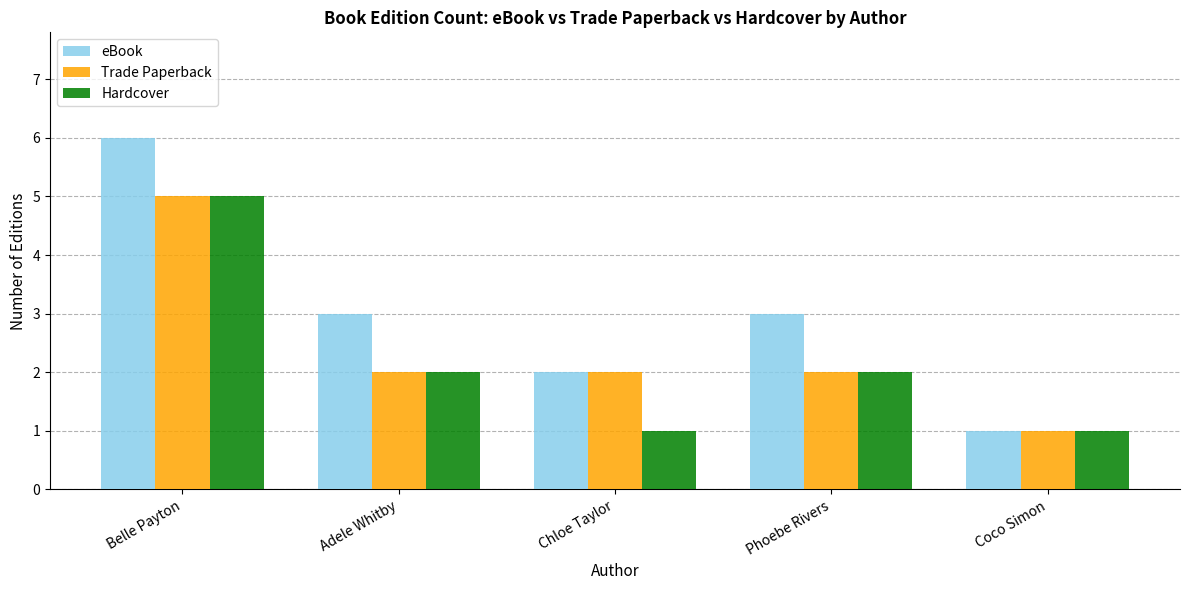

How many Hardcover values are between 1 and 2?

4